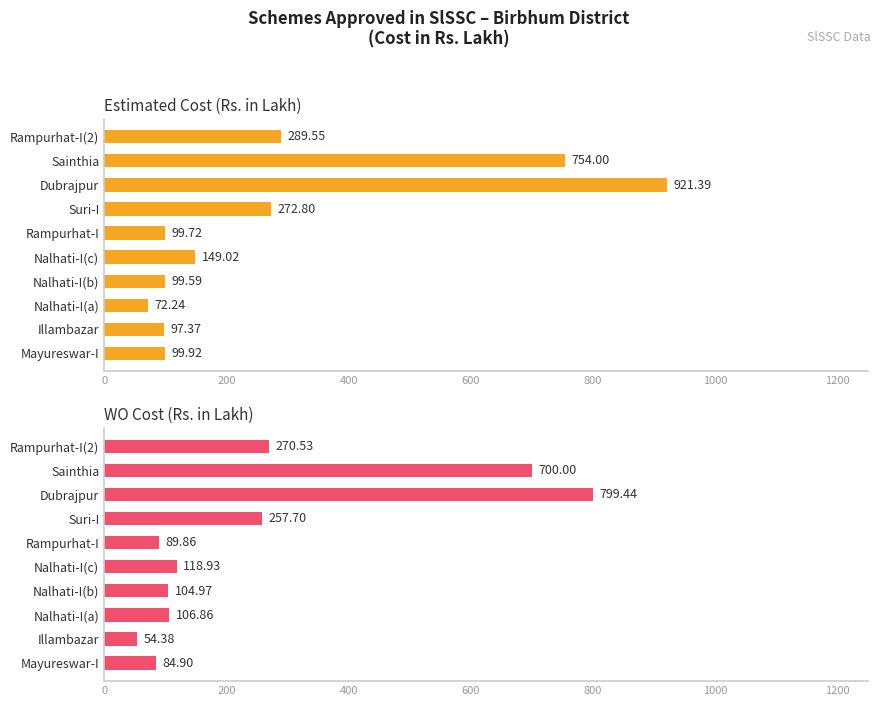

What is the highest value of the Estimated Cost (Rs. in Lakh) series?

921.4